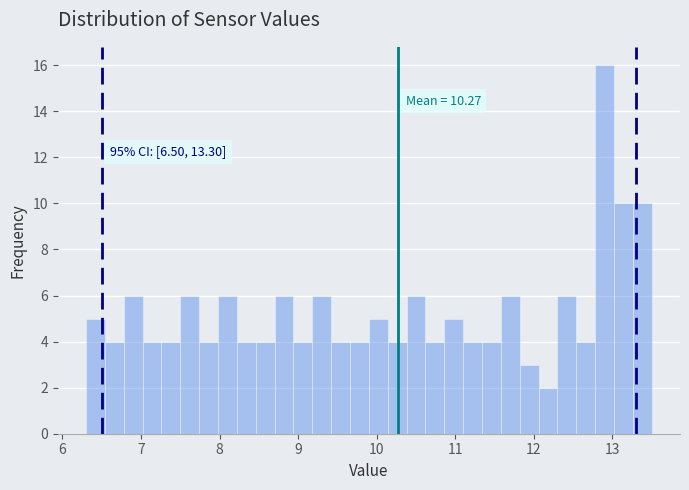

Around what value on the x-axis is the tallest bar? Give the approximate position of its centre, as read against the axis.

12.9